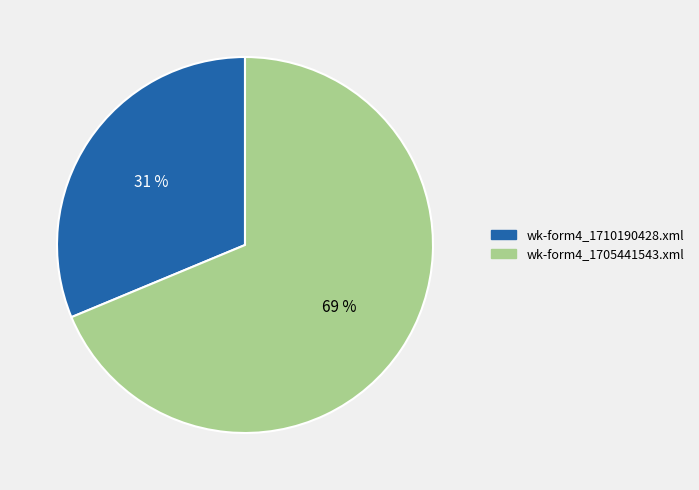

Approximately how many times larger is the value at wk-form4_1705441543.xml compared to wk-form4_1710190428.xml?

2.2